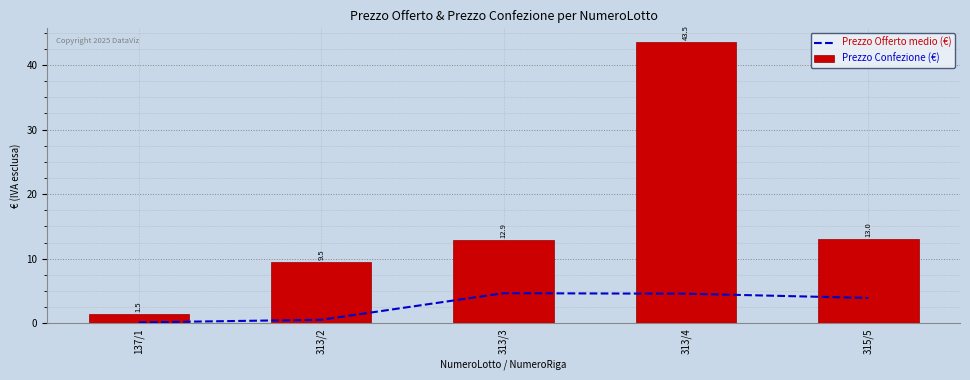

What are all the series names shown in the legend?

Prezzo Offerto medio (€), Prezzo Confezione (€)